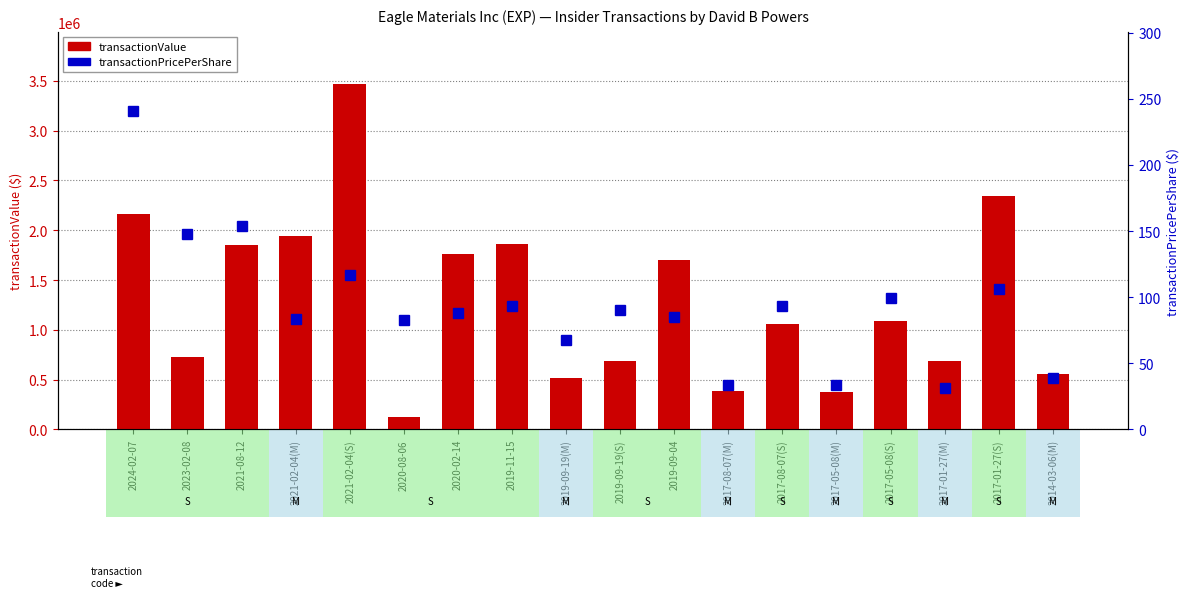

List the series in order of their overall mean, lowest first.

transactionPricePerShare, transactionValue